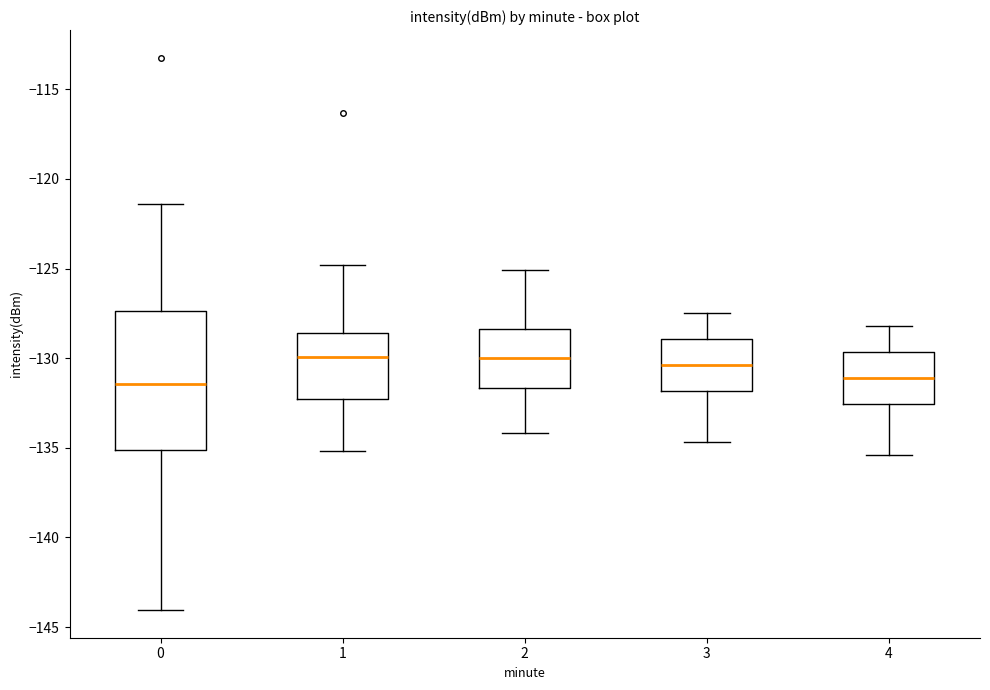

Reading left to right, transcribe this box plot: for each box, give where its median line is, the range the box spans, and where its two whiskers end, as read against the y-axis. The values are not printed on the chart, so give them approximately, as read against the axis.

0: median -131.5, box -135.0 to -127.5, whiskers -144.0 to -121.5
1: median -130.0, box -132.5 to -128.5, whiskers -135.0 to -125.0
2: median -130.0, box -131.5 to -128.5, whiskers -134.0 to -125.0
3: median -130.5, box -132.0 to -129.0, whiskers -134.5 to -127.5
4: median -131.0, box -132.5 to -129.5, whiskers -135.5 to -128.0